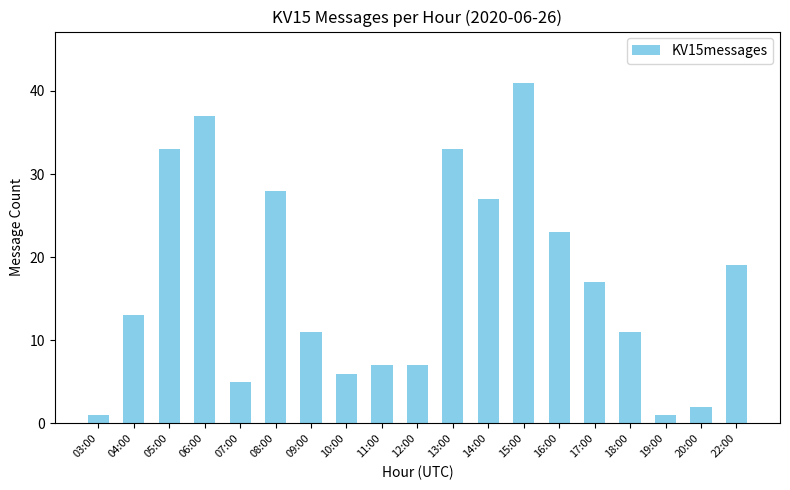

What is the difference between the values at 11:00 and 17:00?

10